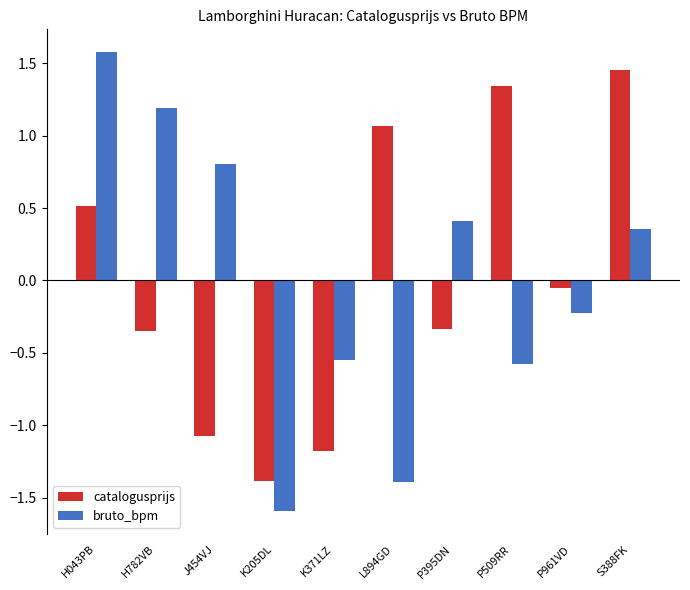

Are the bars horizontal?

No